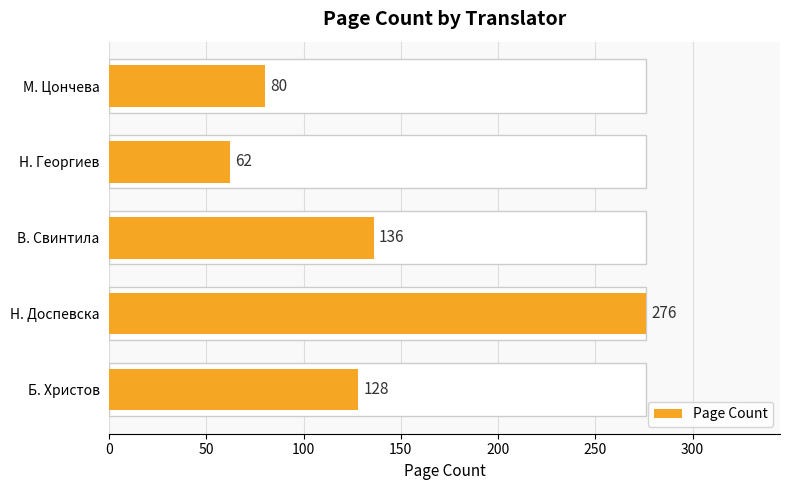

What is the smallest value displayed?

62